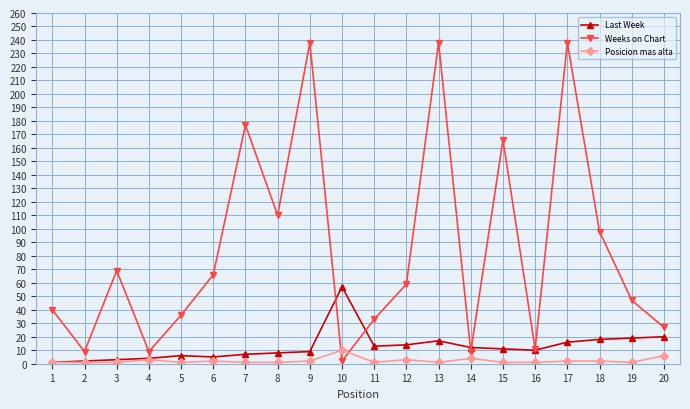

Which series has the largest total across all categories?

Weeks on Chart